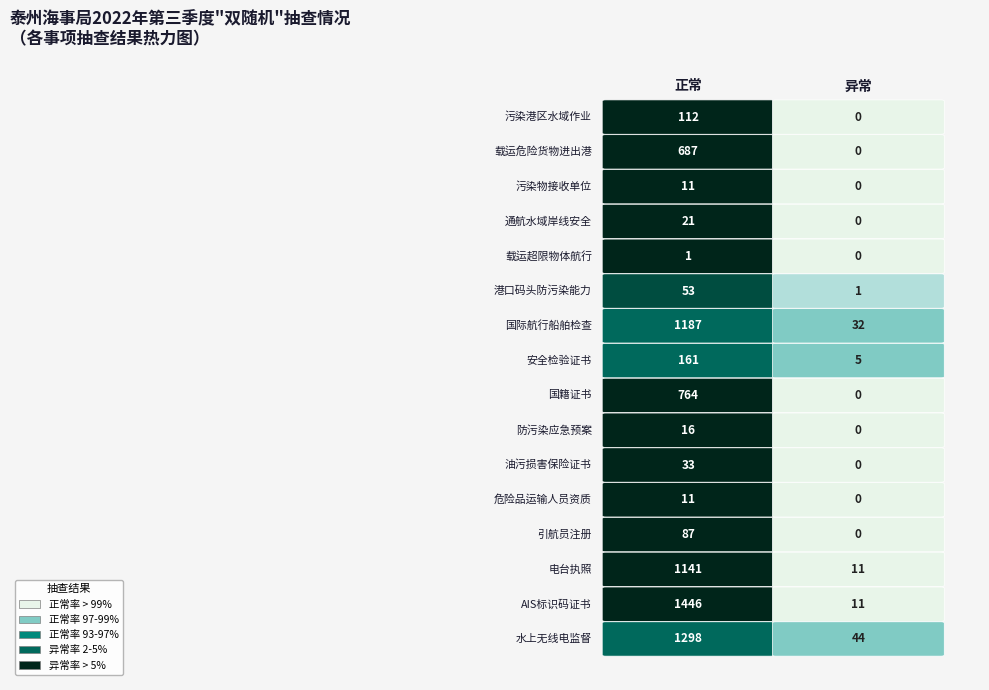

True or false: 船舶载运或拖带超限物体航行活动检查 has a value of 2 at 正常.

False